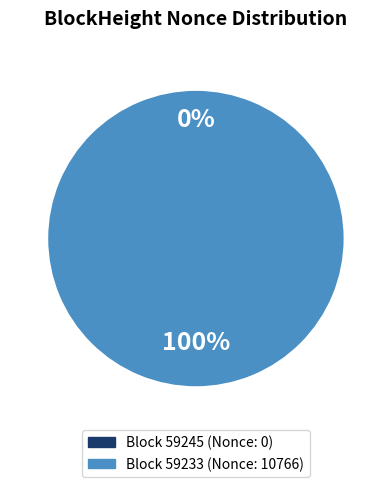

How many segments does this pie chart have?

2